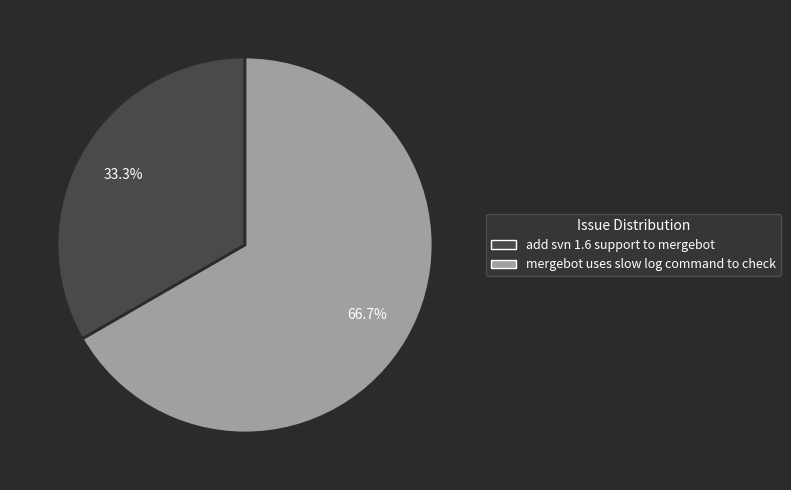

To the nearest percent, what portion does add svn 1.6 support to mergebot represent?

33%